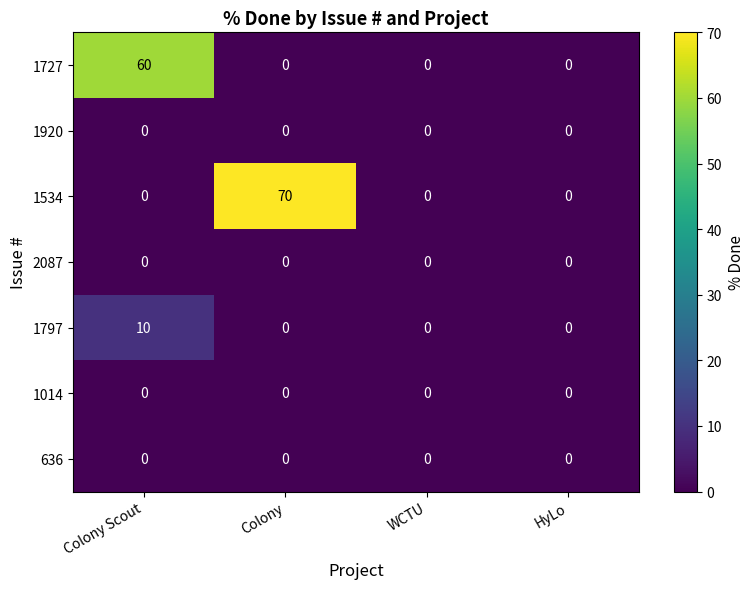

What is the difference between the maximum and second lowest values in the 1727 series?

60